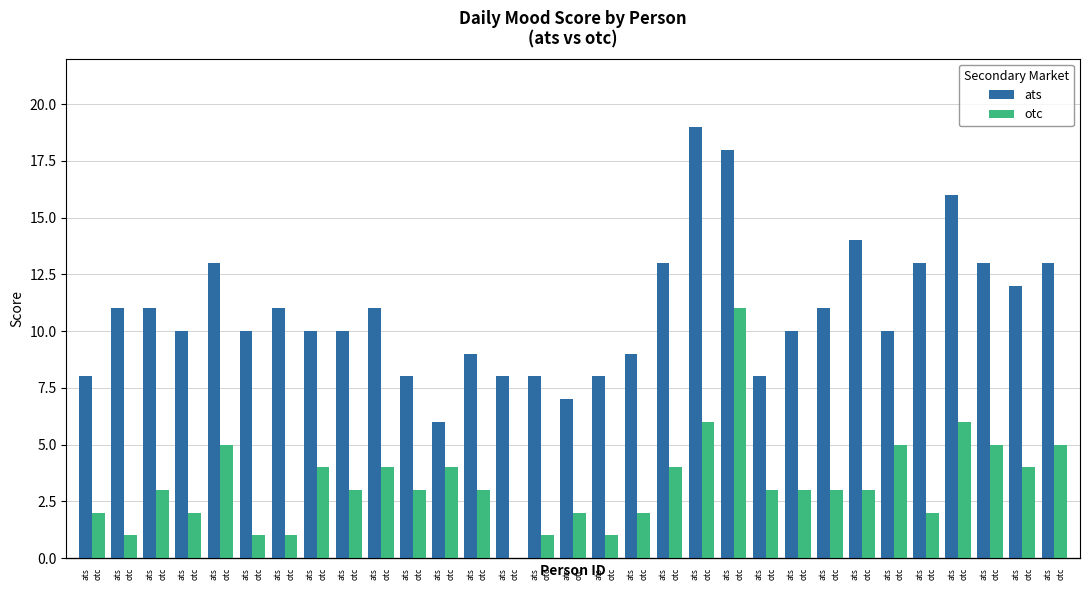

List the series in order of their peak value, lowest first.

otc, ats